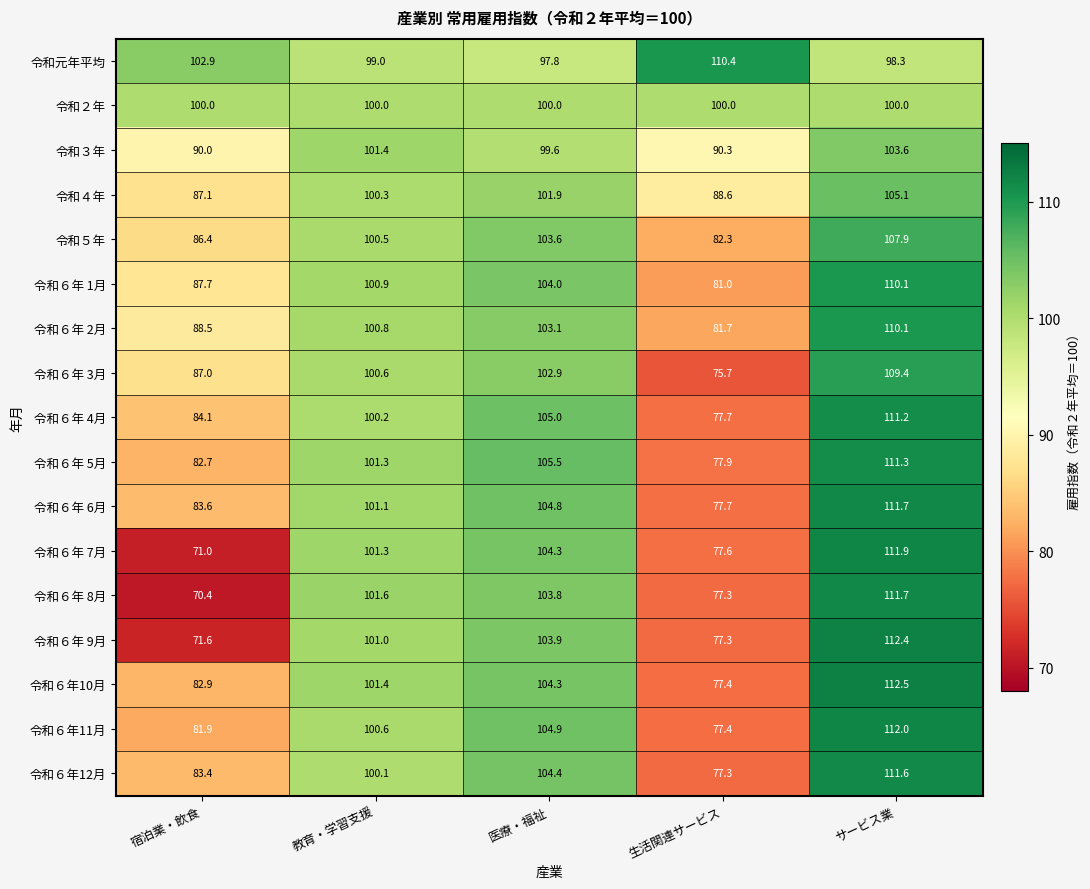

What value does the 令和４年 series have at サービス業?

105.1